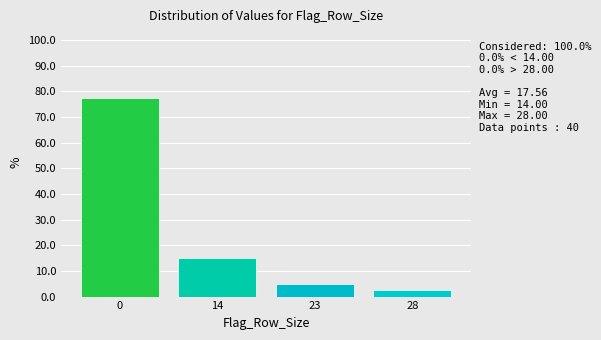

Reading right to left, transcribe all the data shown in this chart.

28=2.5	23=5.0	14=15.0	0=77.5